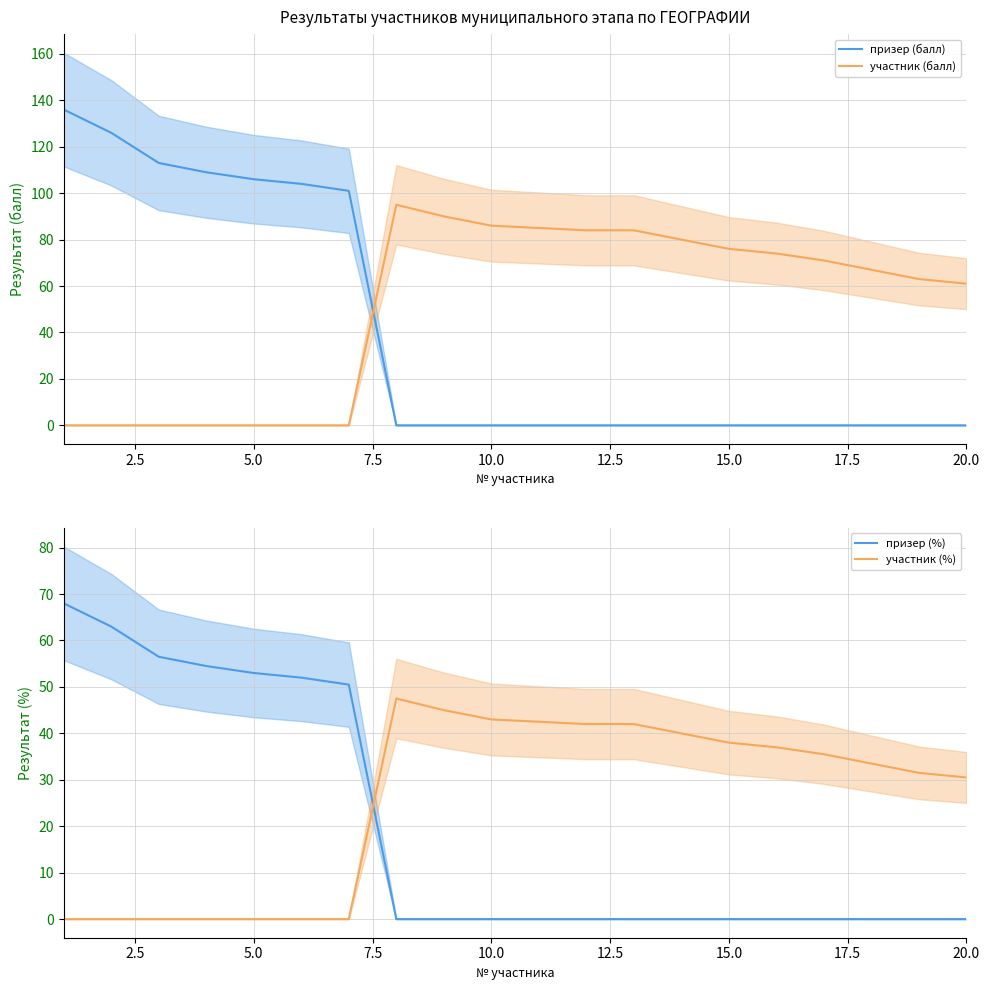

What is the highest value of the призер (балл) series?

136